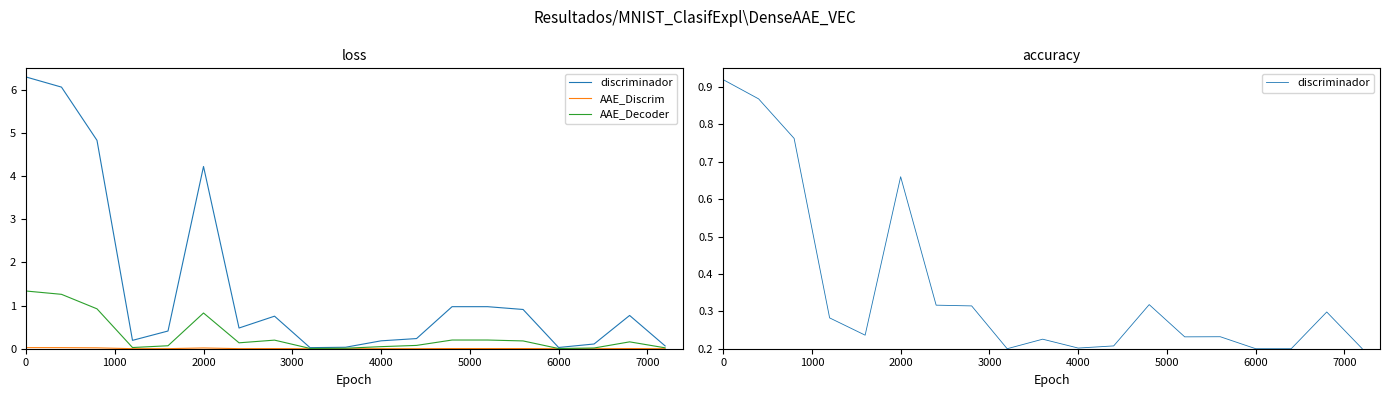

True or false: AAE_Decoder and AAE_Discrim cross at least once.

False